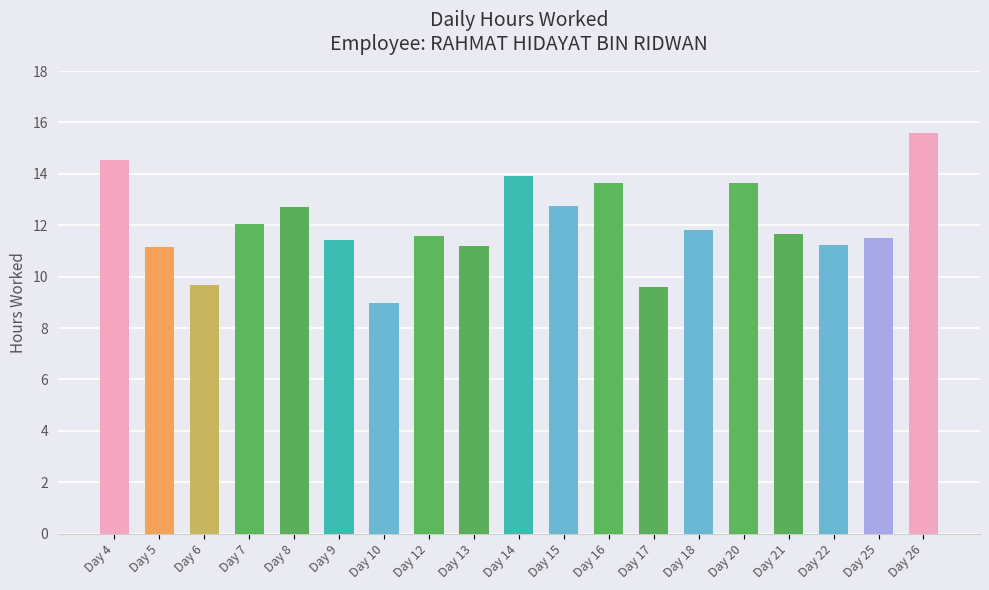

What value does the data have at Day 17?

9.6